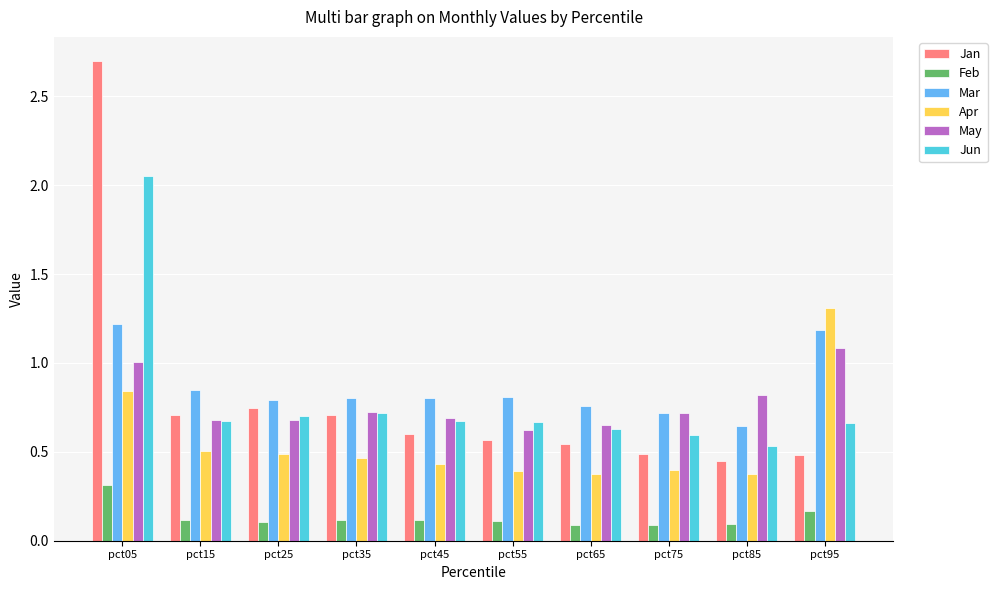

Which series has the largest range (max minus min)?

Jan